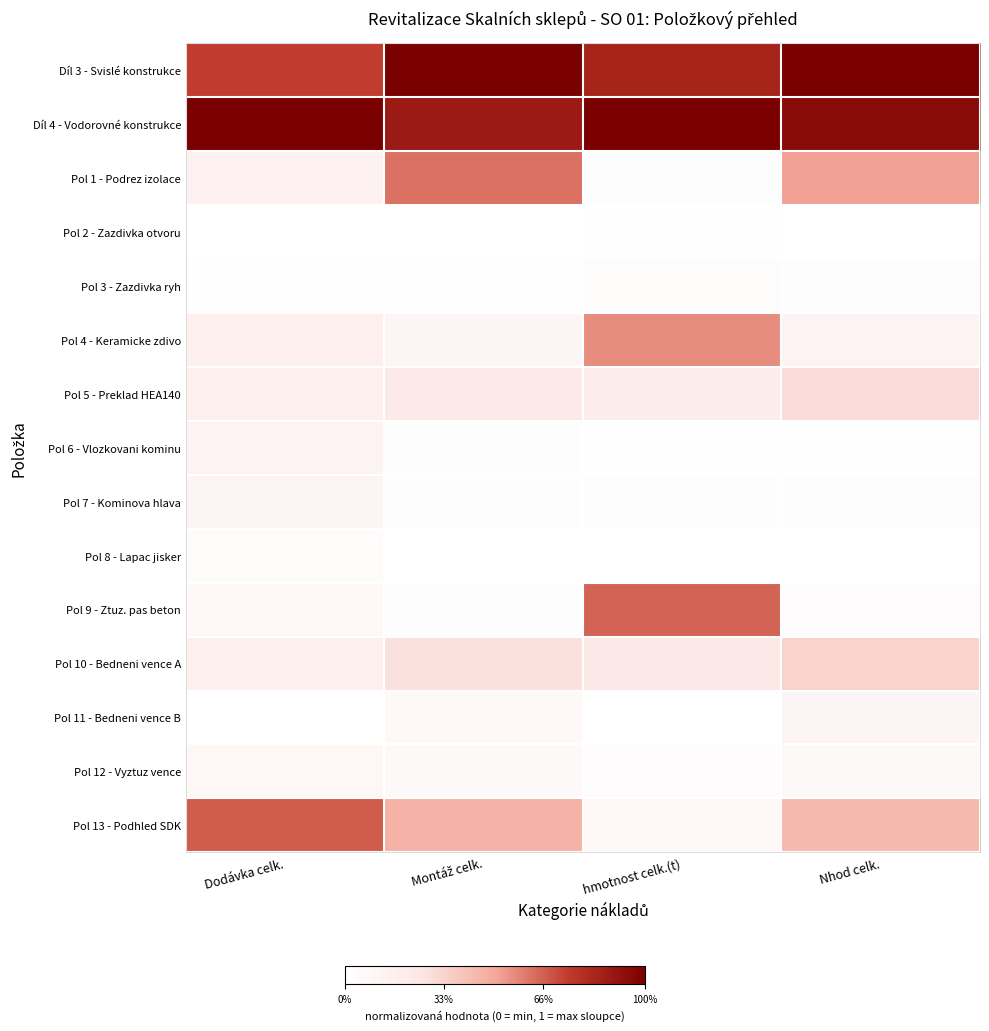

What is the spread (max minus min) of values at Montáž celk.?

1.0